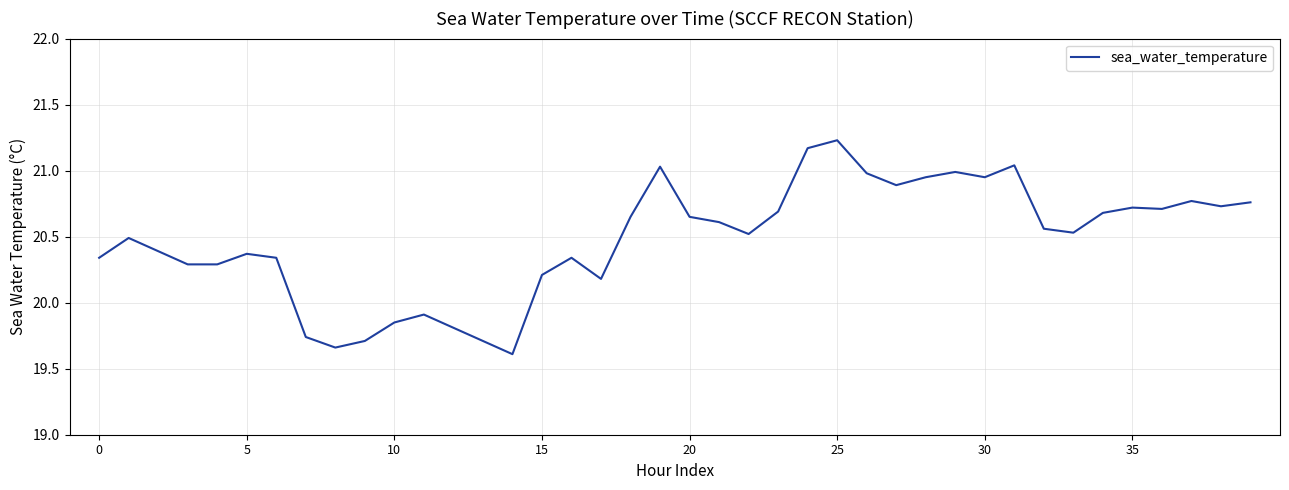

What is the difference between the maximum and minimum values?

1.6